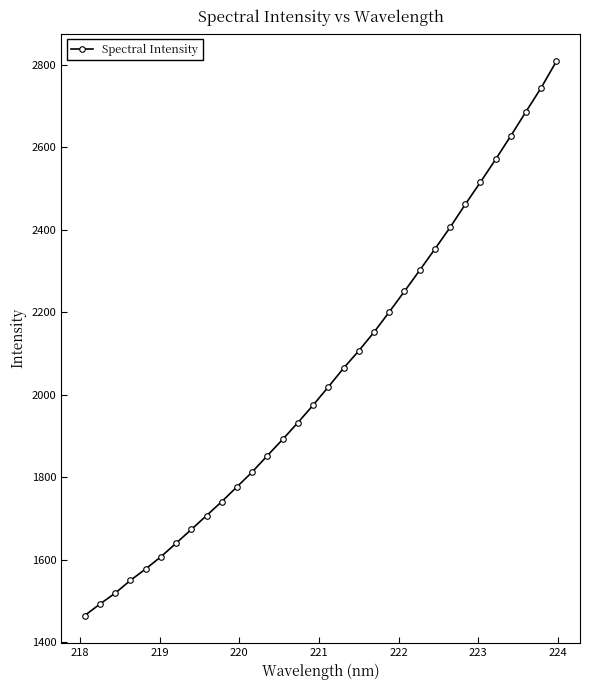

What is the smallest value displayed?

1464.8